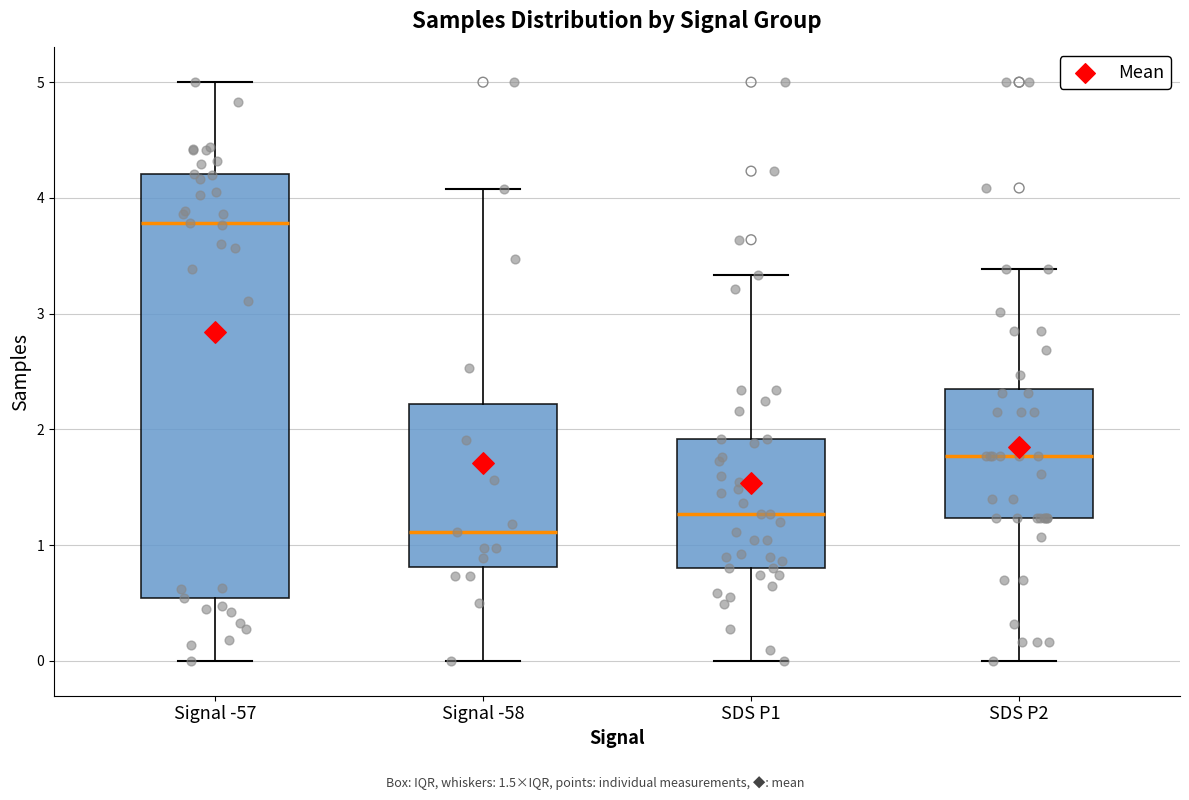

Which box is the tallest, from its lower edge to its upper edge?

Signal -57